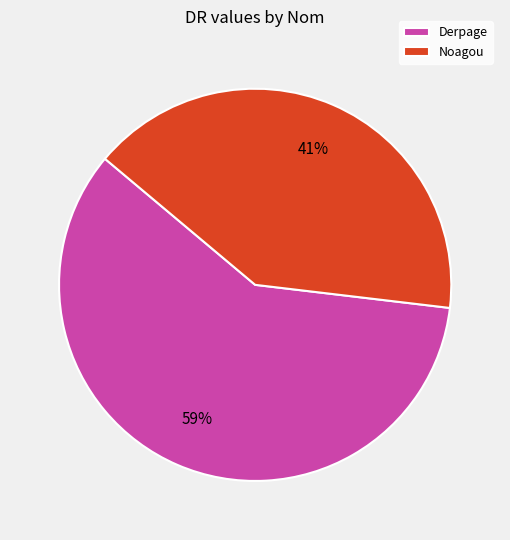

What percentage is the Derpage slice, to the nearest percent?

59%